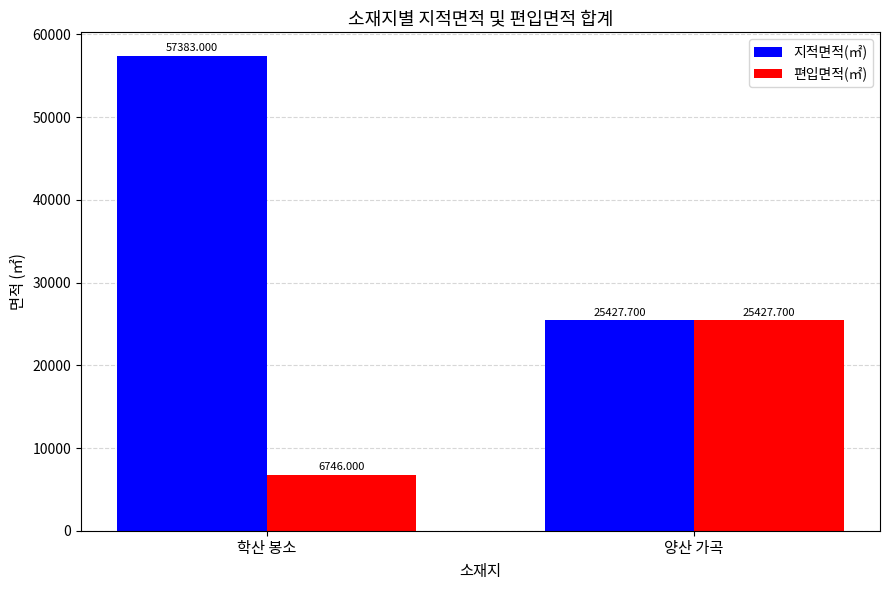

At which label is 지적면적(㎡) closest to 41405?

양산 가곡